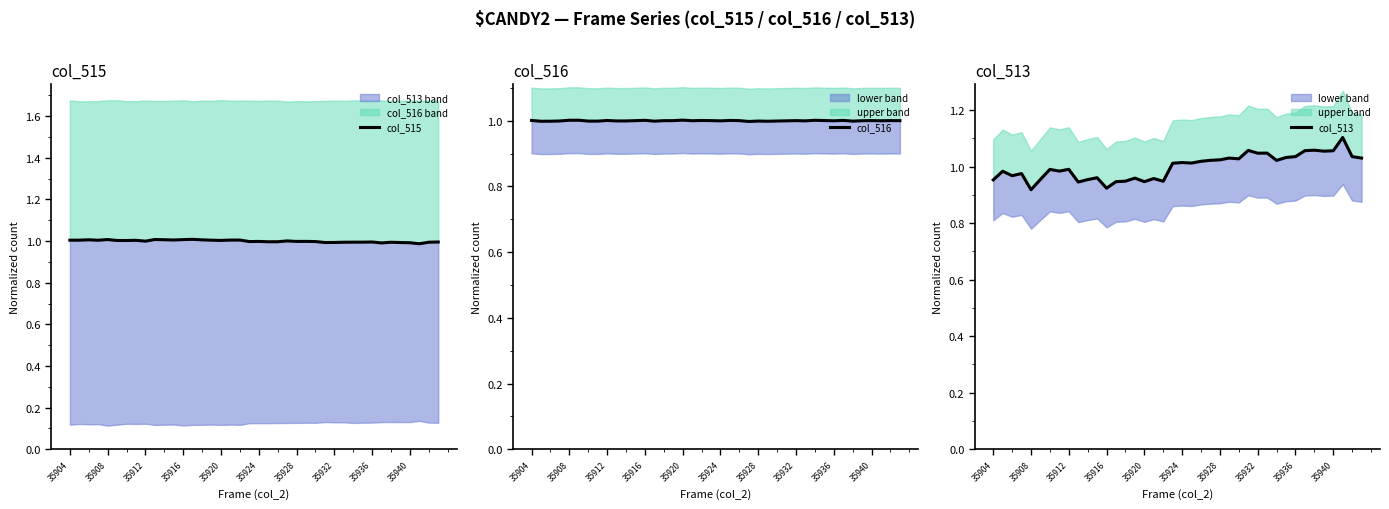

What is the value of the col_513 point at the 16th from the left?

1.0